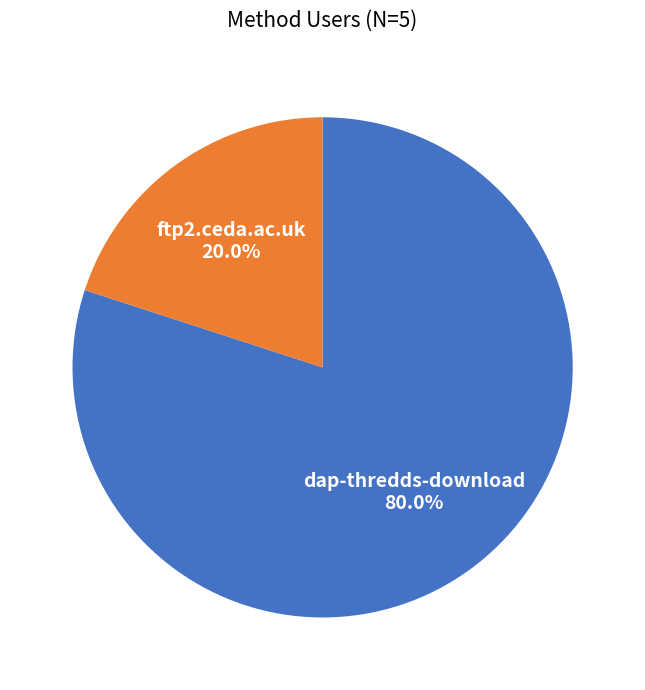

To the nearest percent, what is the difference between the dap-thredds-download and ftp2.ceda.ac.uk slice percentages?

60%